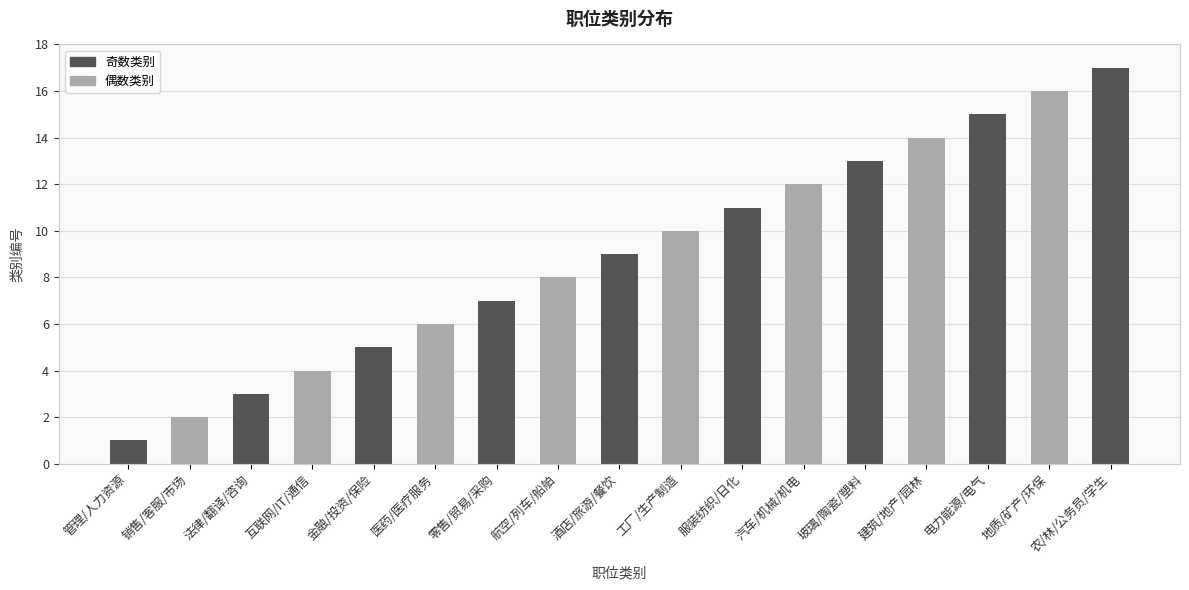

The value at 服装纺织/日化 is 6. True or false?

False